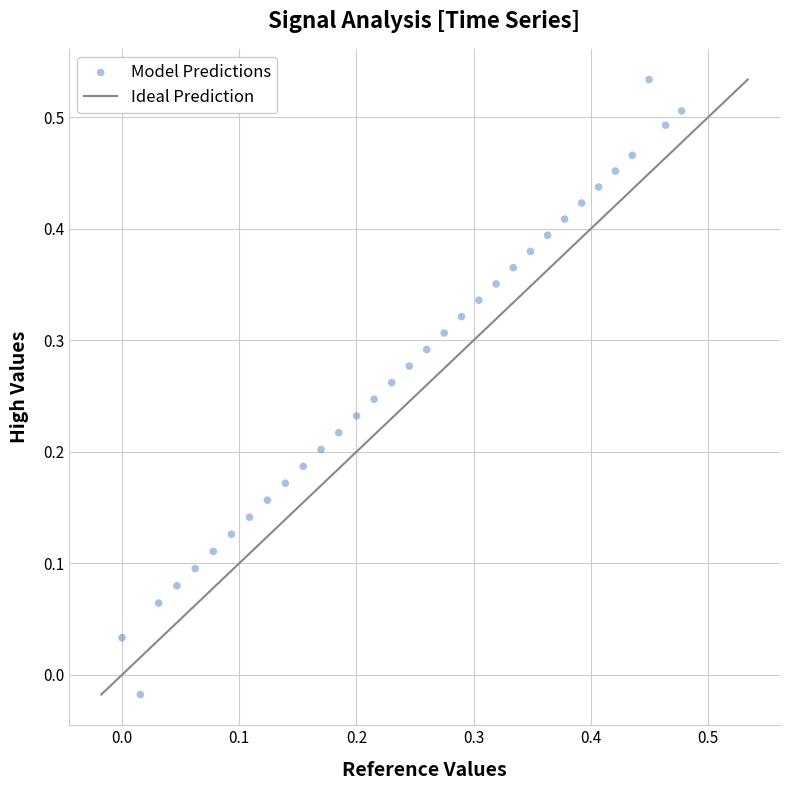

What is the range of Y values (max minus min)?

0.6